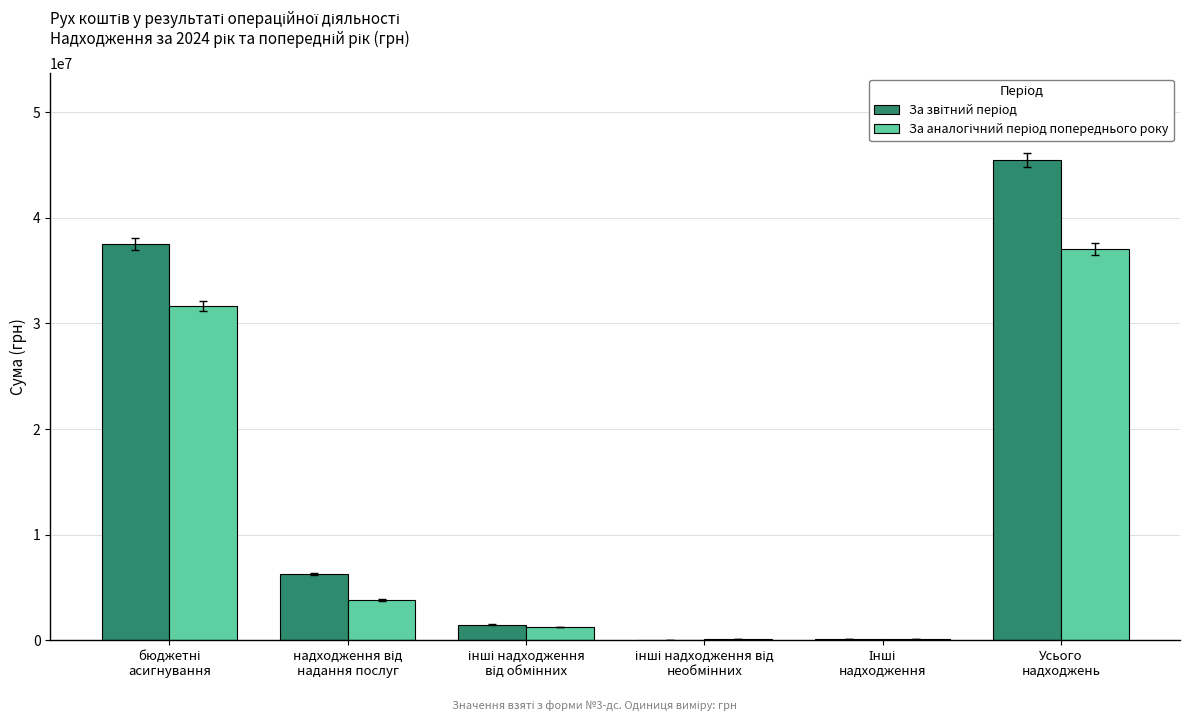

Does the chart contain stacked bars?

No